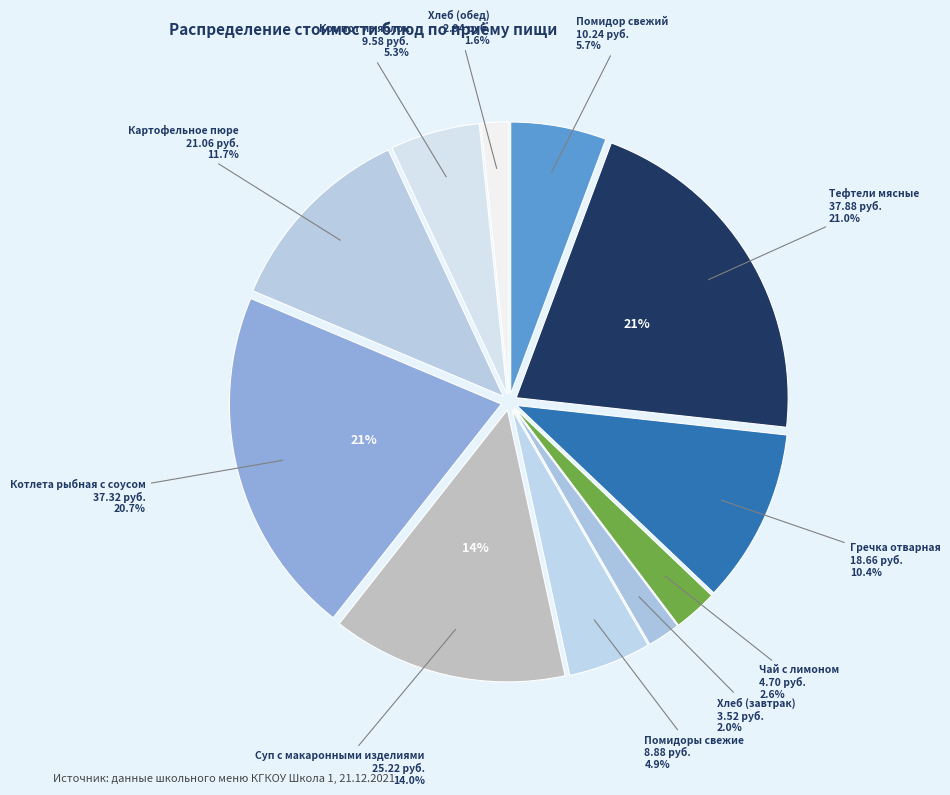

What is the ratio of the value at Котлета рыбная с соусом to the value at Помидор свежий?

3.6